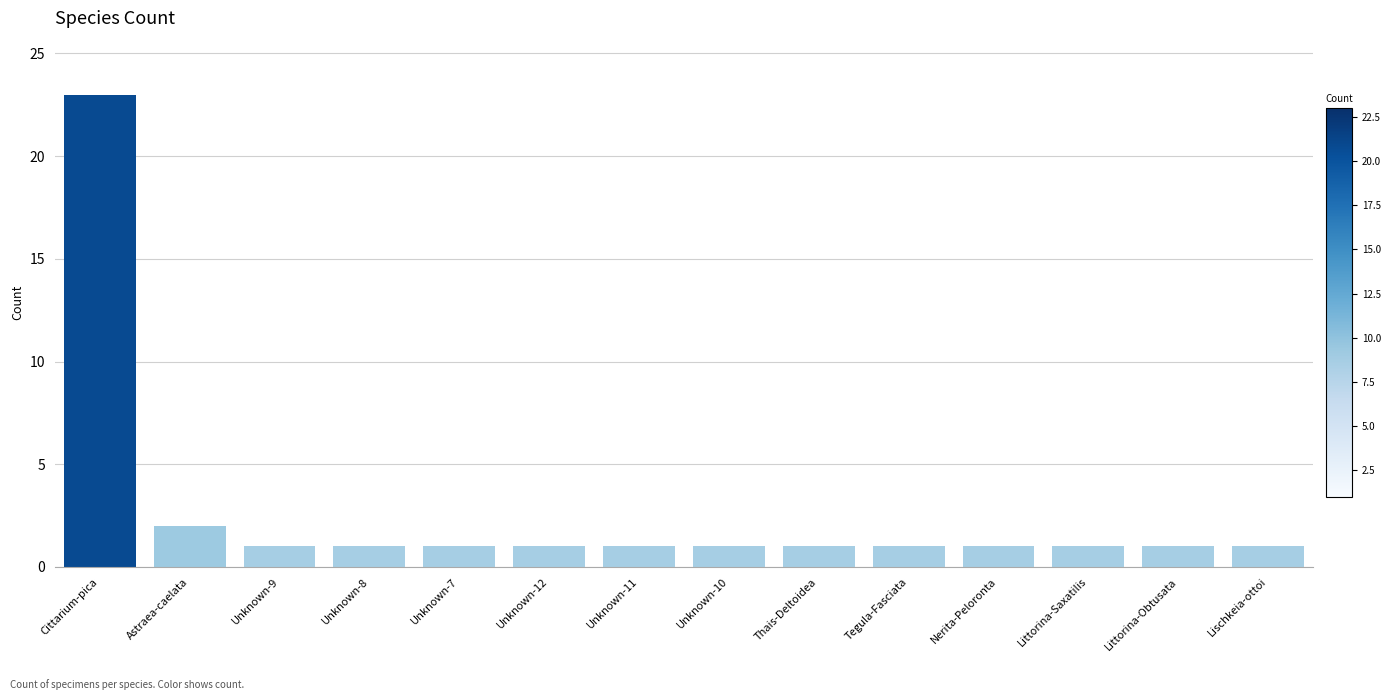

What is the maximum value shown in the chart?

23